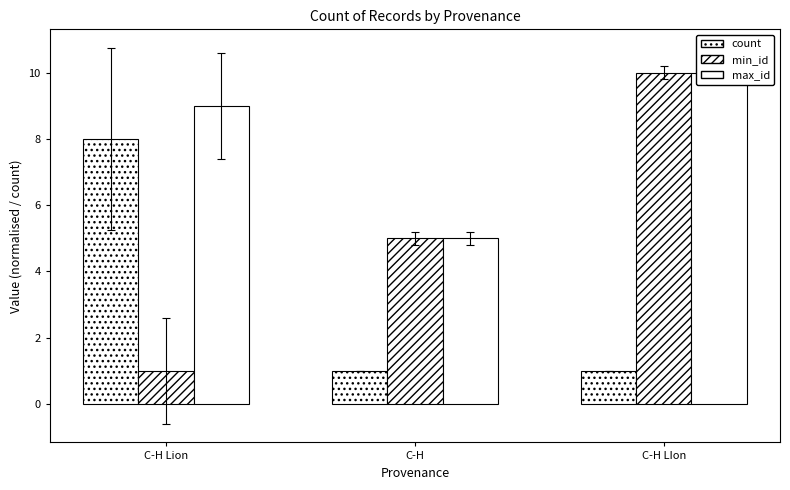

What is the sum of the max_id values at C-H LIon and C-H?

15